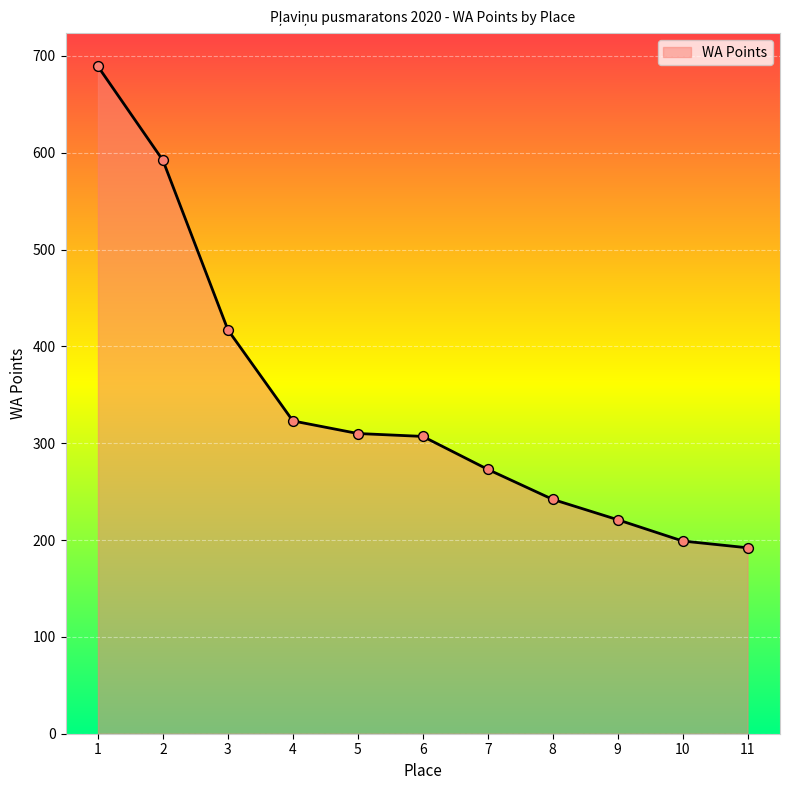

Approximately how many times larger is the value at 3 compared to 11?

2.2